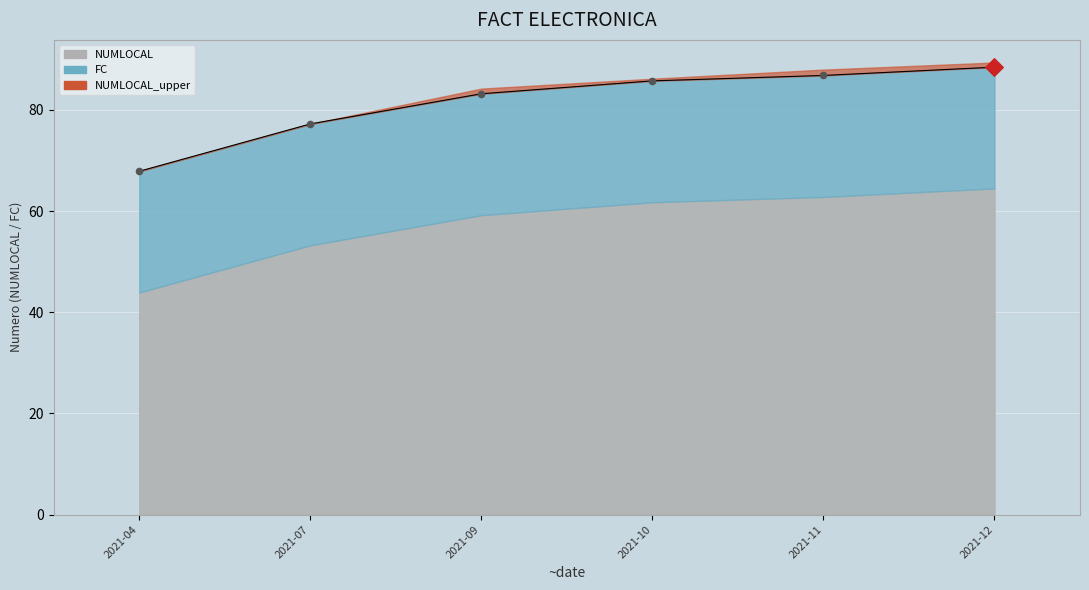

At how many categories does at least one series exceed 72?

5